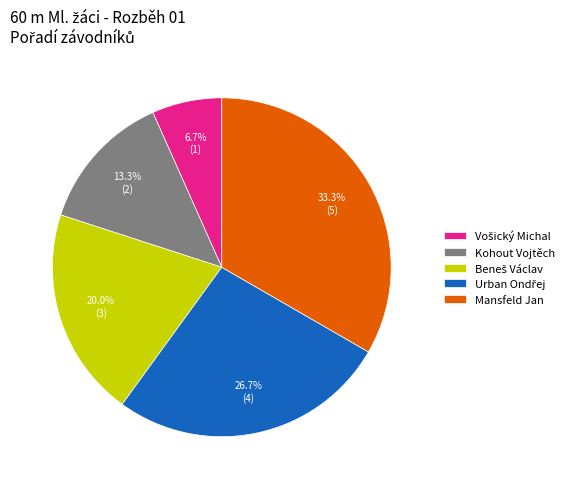

Which slice is the largest?

Mansfeld Jan